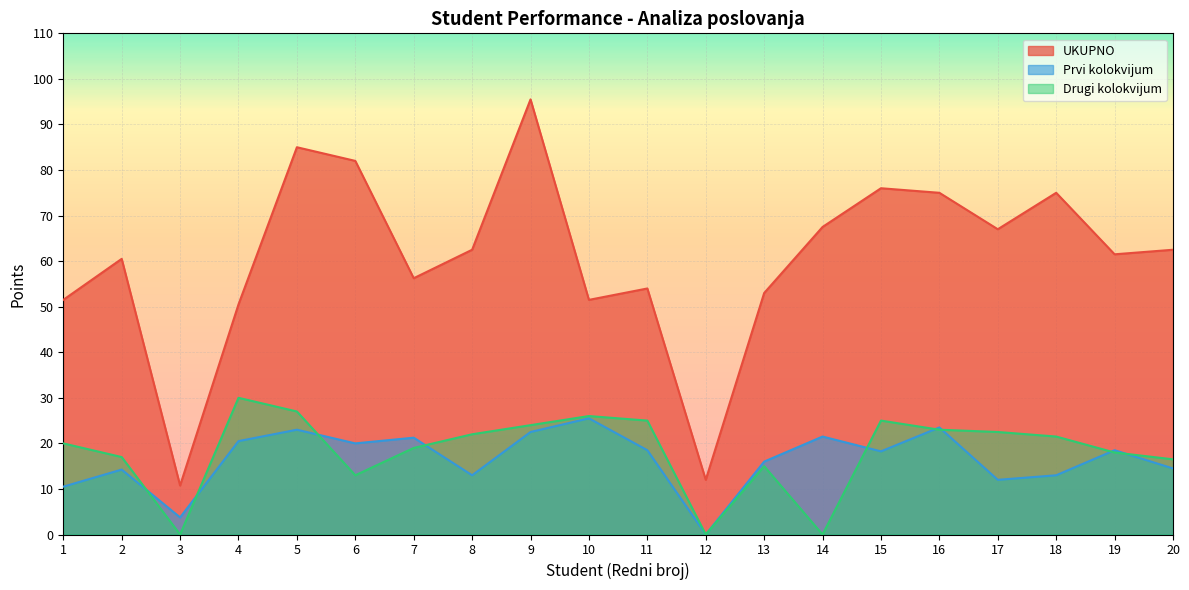

How many interior local valleys does the UKUPNO series have?

6